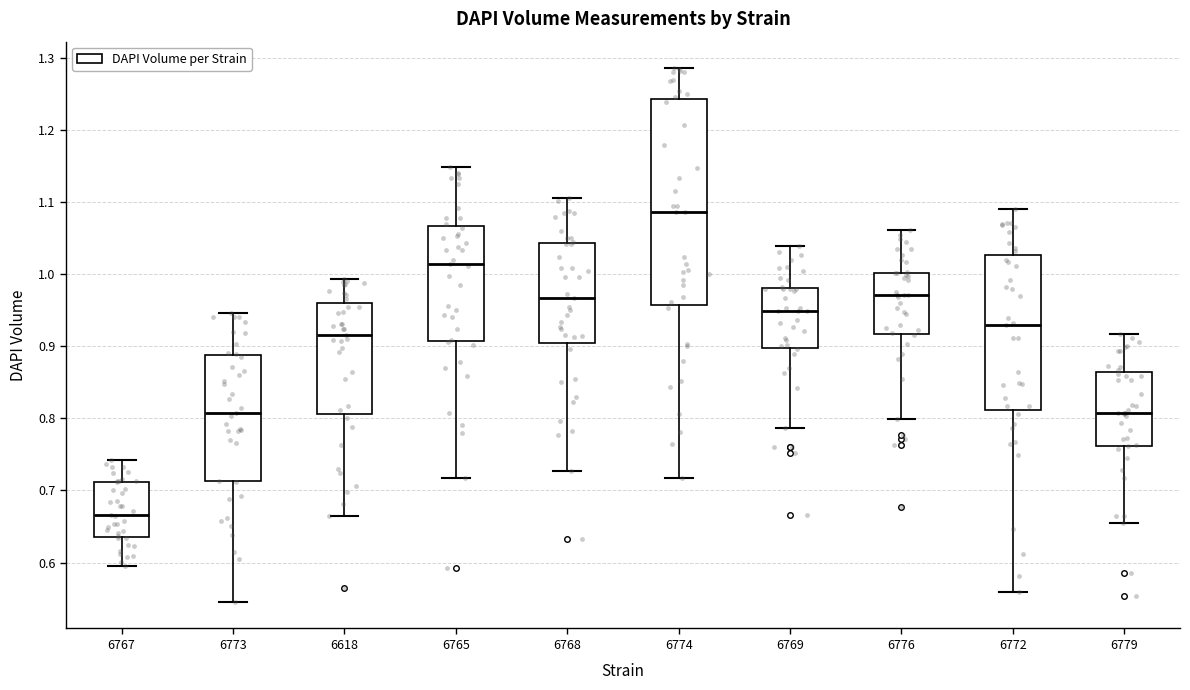

Where does the lower whisker of the box at x = 6776 end on the y-axis? The values are not printed on the chart, so give them approximately, as read against the axis.

0.80